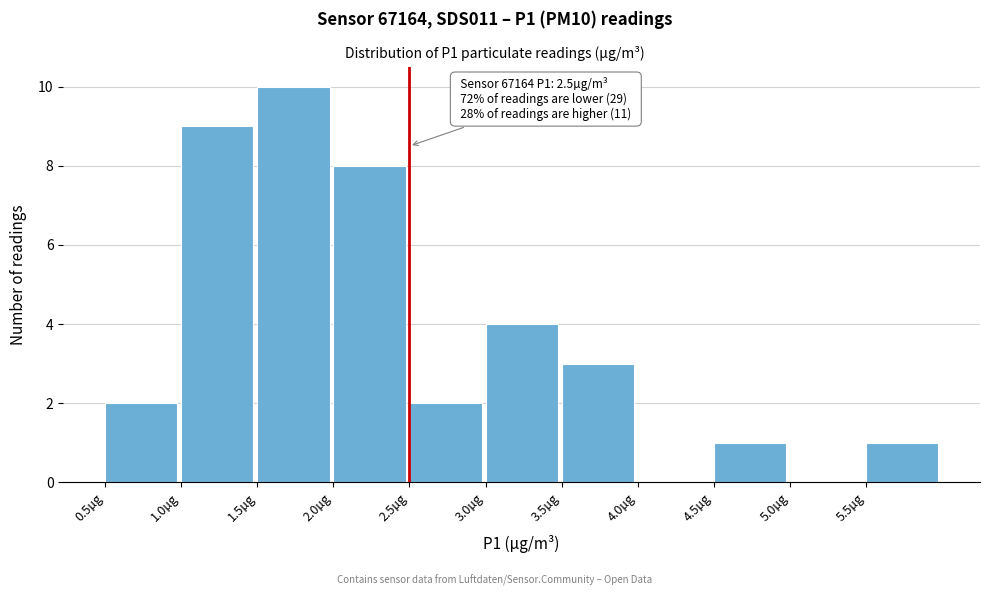

Which range on the x-axis has the tallest bar?

1.5 to 2.0